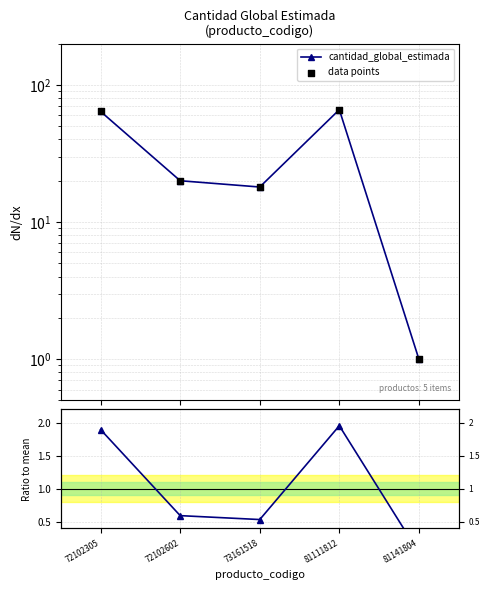

Which series has the largest total across all categories?

cantidad_global_estimada